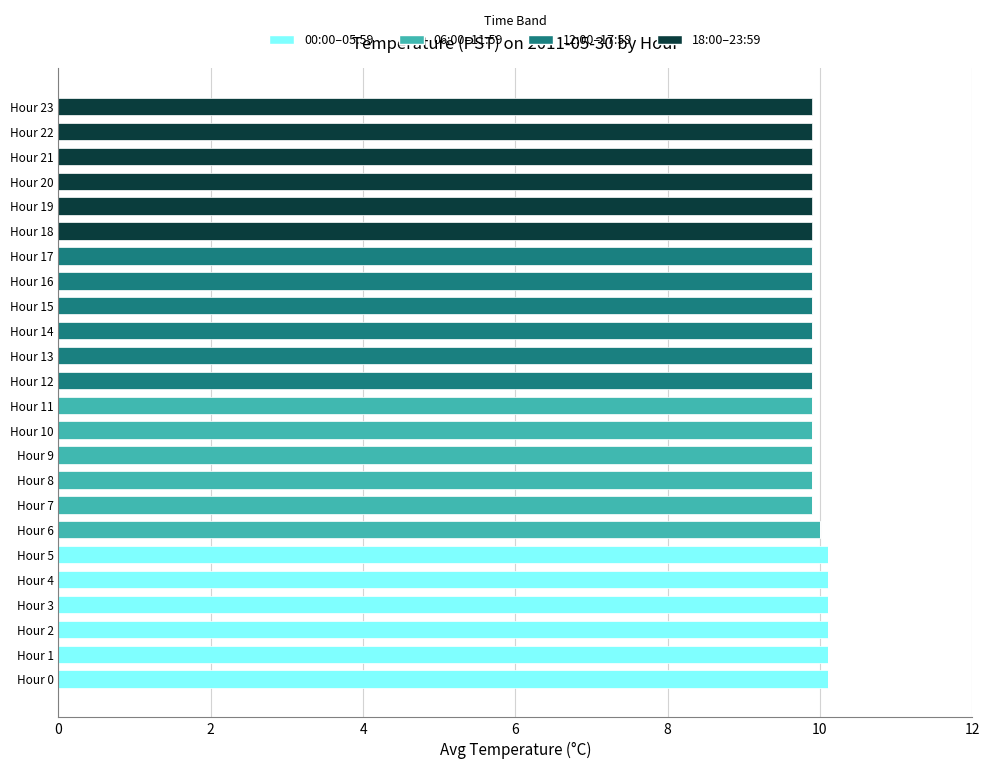

What is the average value of the 12:00–17:59 series?

2.5